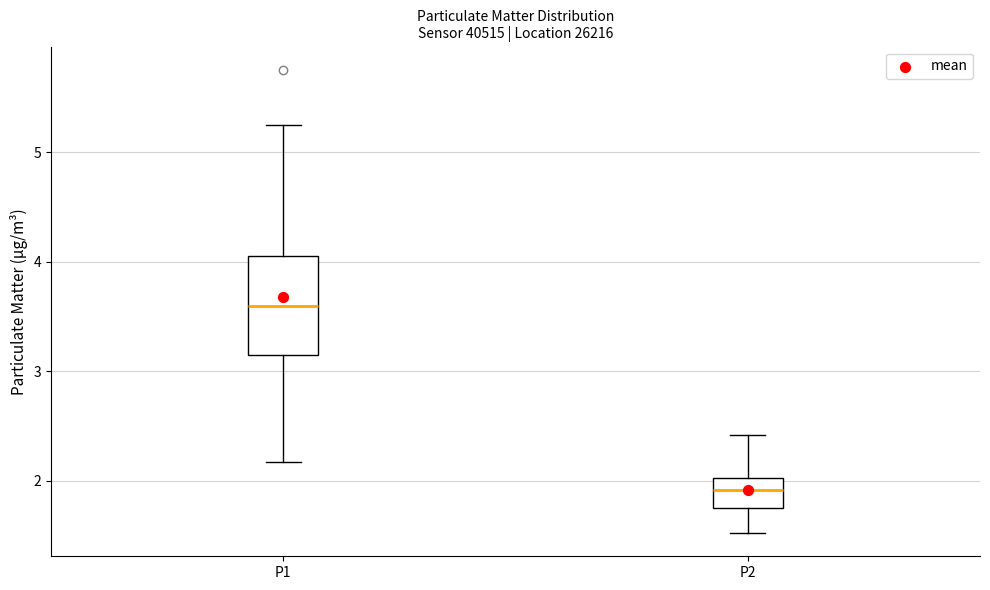

Which box has the lowest median line?

P2